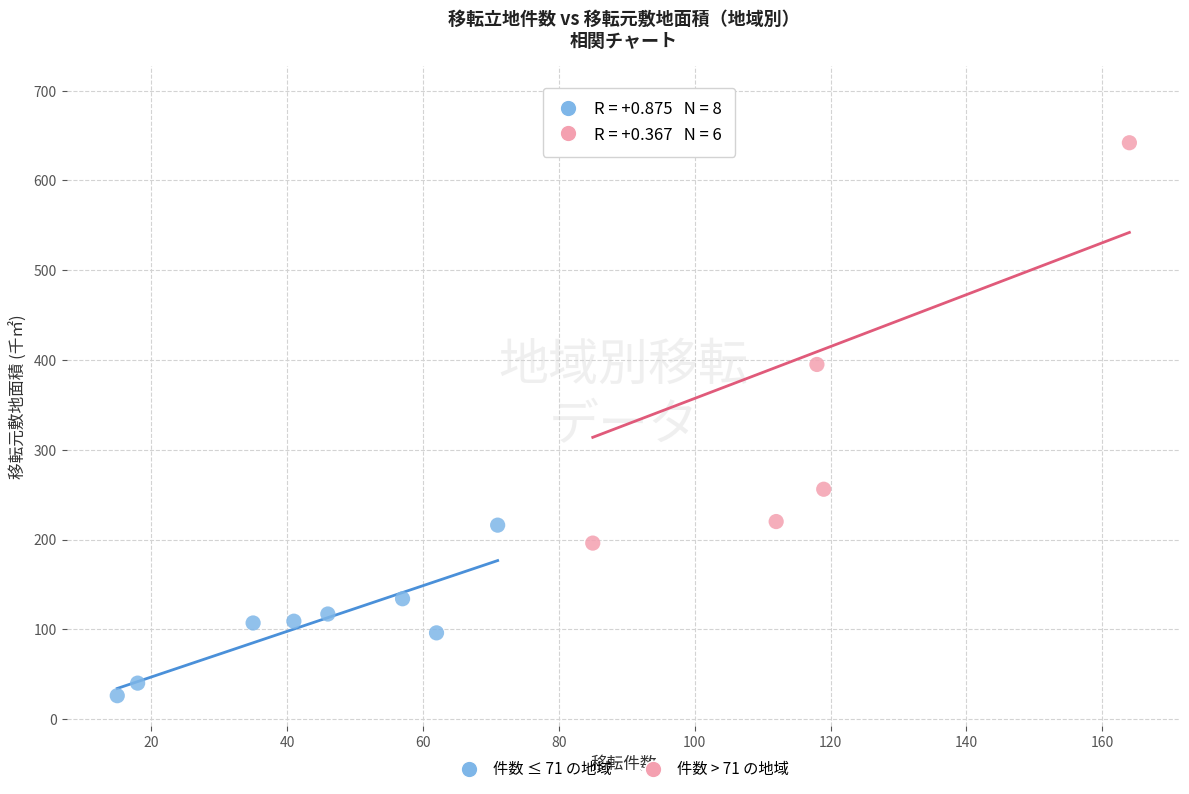

Which series reaches the maximum Y coordinate?

件数 > 71 の地域